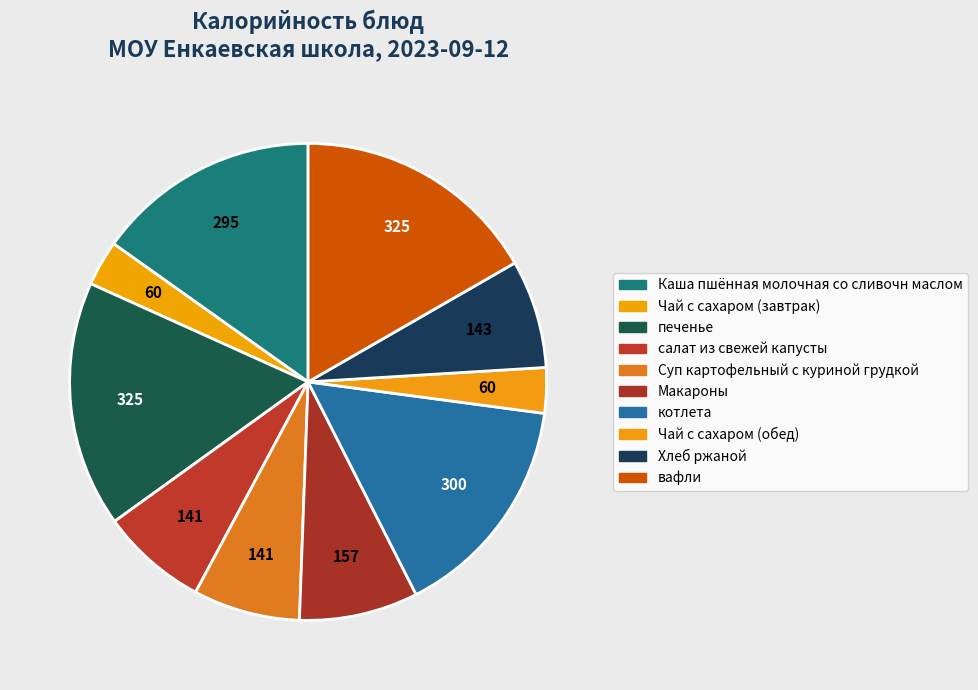

How much of the chart is everything except Хлеб ржаной?

92.7%